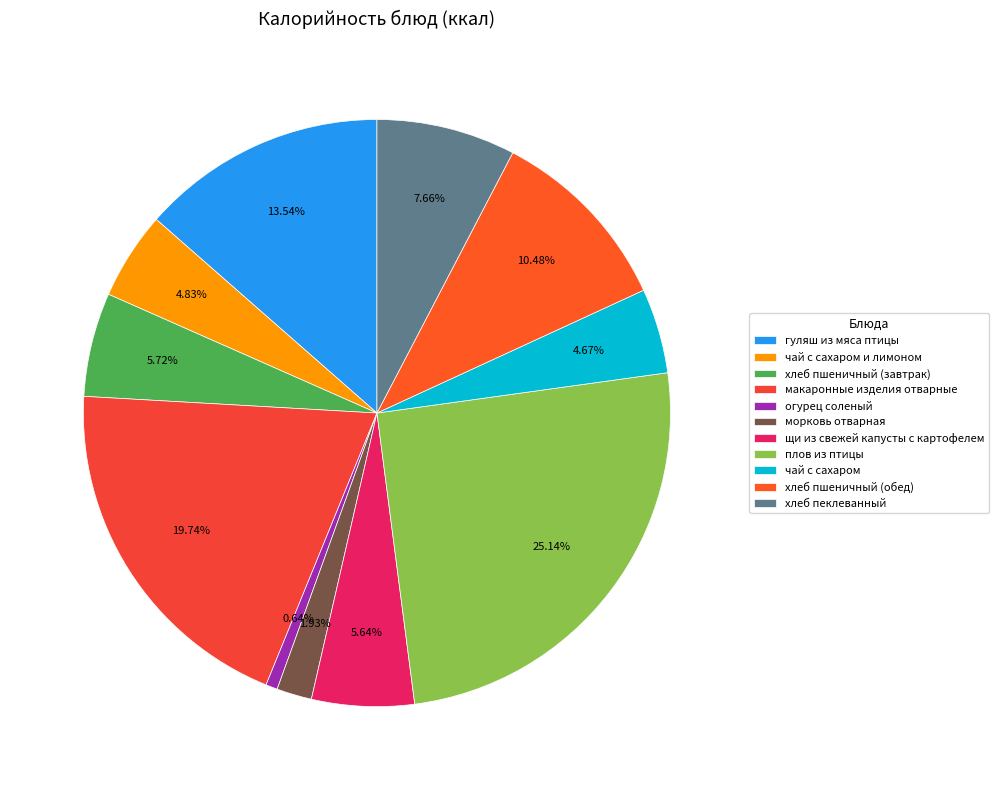

Count the number of slices in the pie.

11